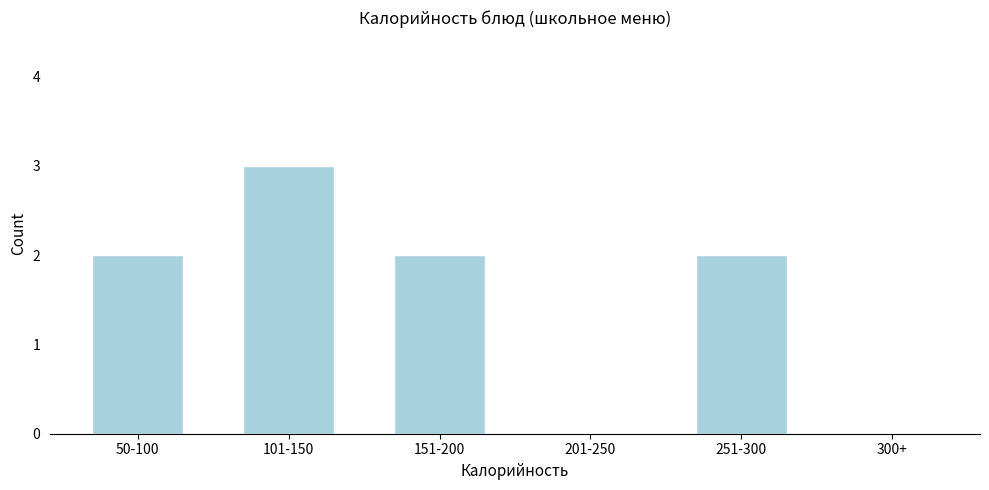

Reading right to left, transcribe all the data shown in this chart.

300+=0	251-300=2	201-250=0	151-200=2	101-150=3	50-100=2